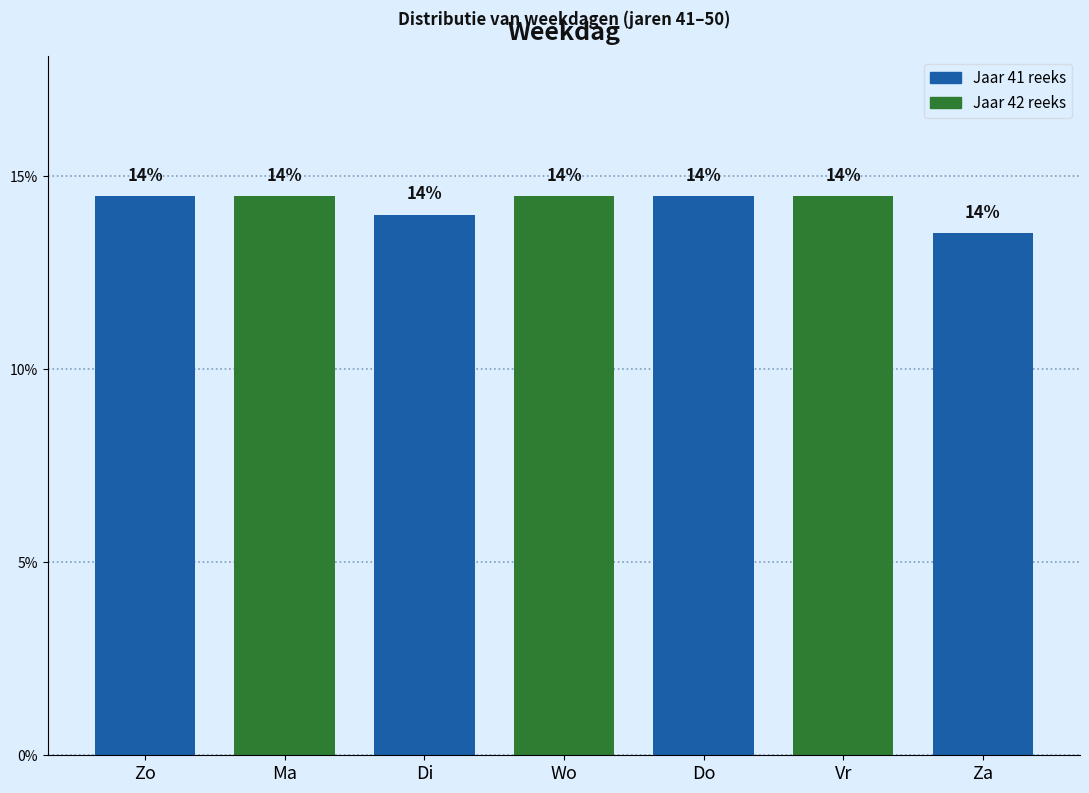

What is the value of the 6th bar from the left?

14.5